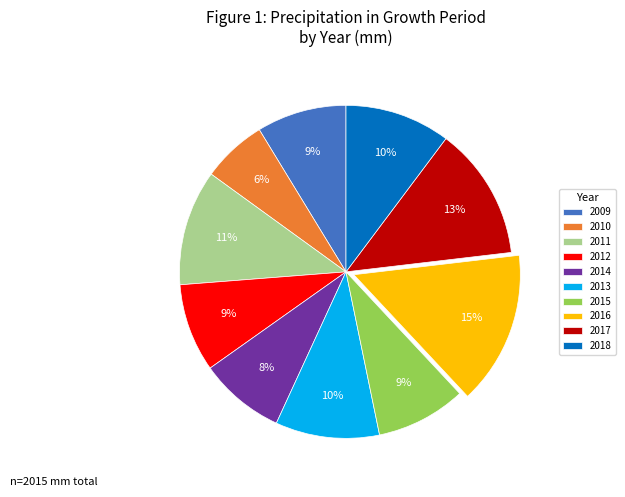

Does any single category account for the majority?

No